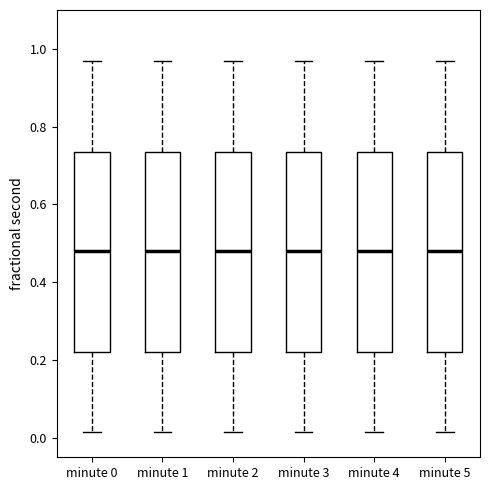

Where does the lower whisker of the box for minute 4 end on the y-axis? The values are not printed on the chart, so give them approximately, as read against the axis.

0.02